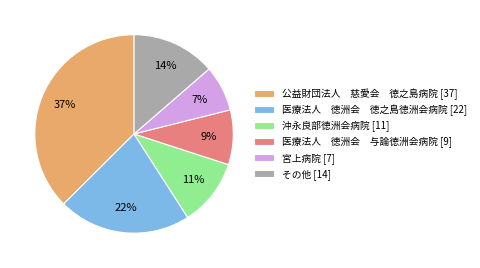

Combined, do 医療法人 徳洲会 徳之島徳洲会病院 [22] and 医療法人 徳洲会 与論徳洲会病院 [9] account for over 50%?

No